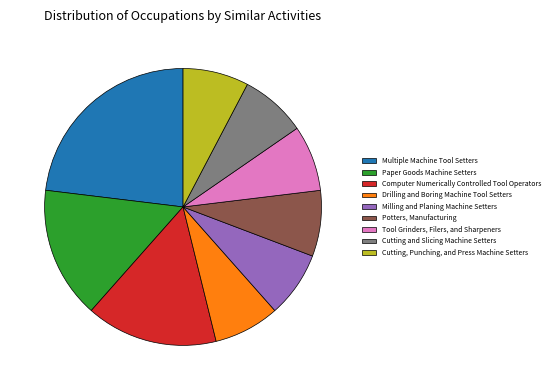

Which category has the biggest portion of the pie?

Multiple Machine Tool Setters